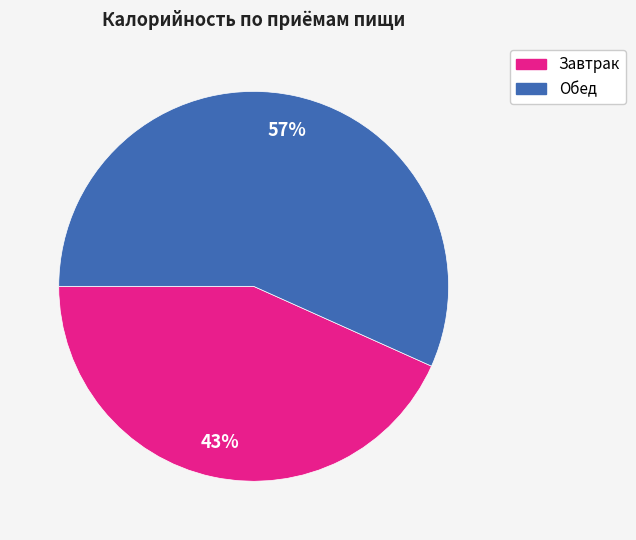

The Завтрак slice represents 32% of the pie. True or false?

False